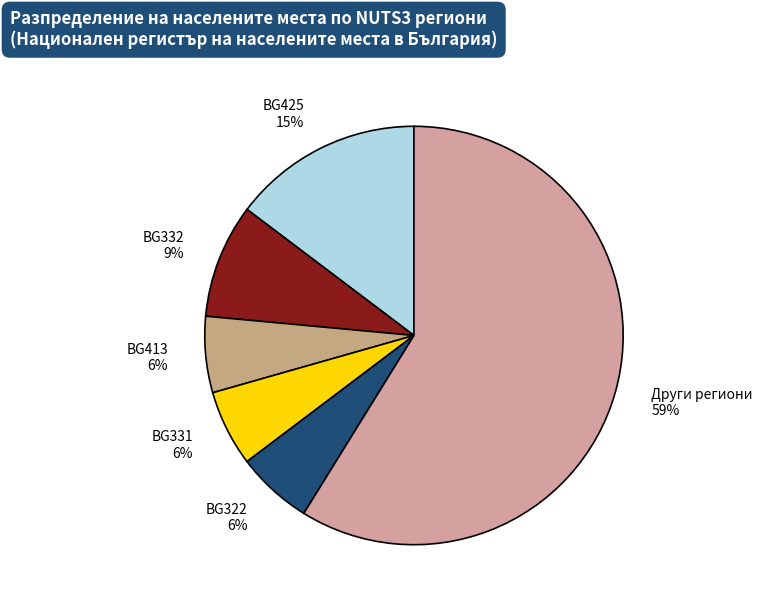

To the nearest percent, what portion does BG413 represent?

6%